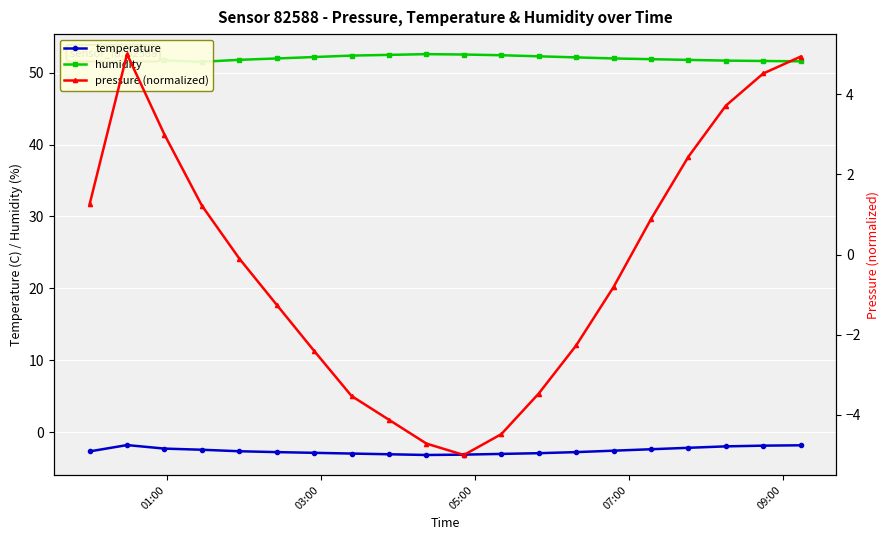

How many distinct data groups are displayed?

3